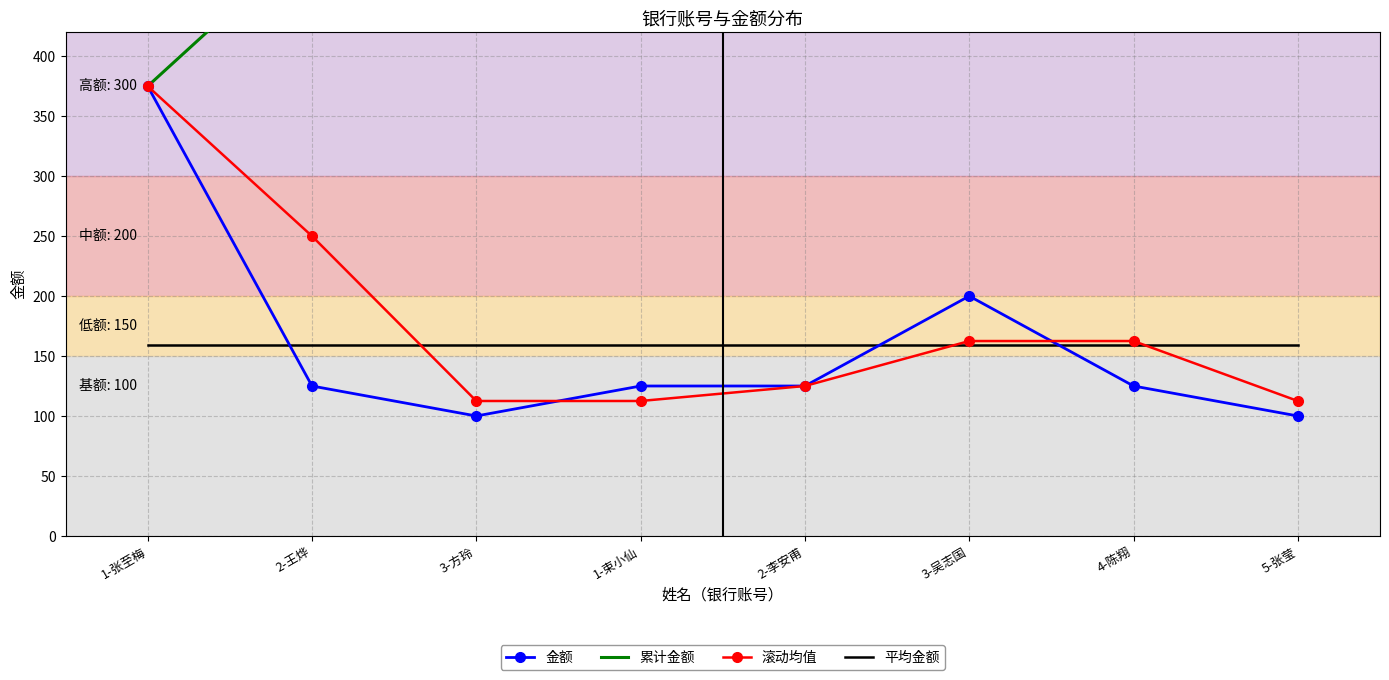

What is the spread (max minus min) of values at 1-张至梅?

215.6